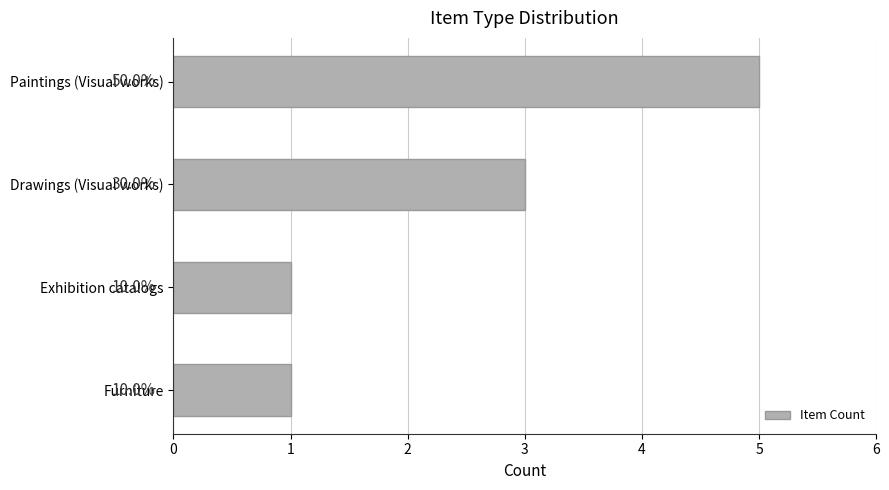

How many bars are there in total?

4